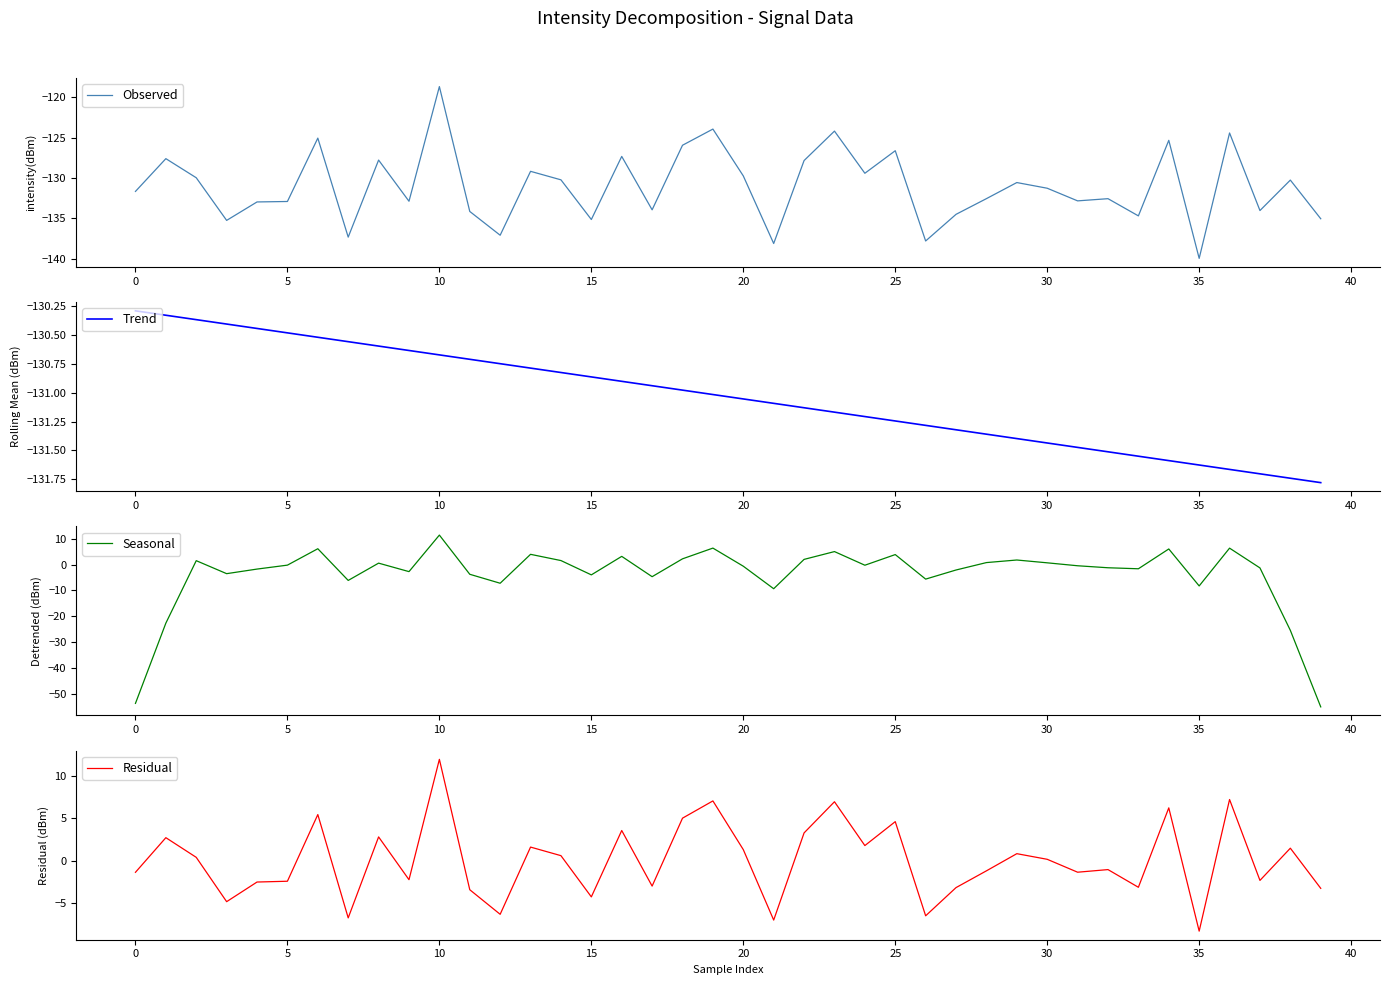

How many interior local peaks does the Observed series have?

14